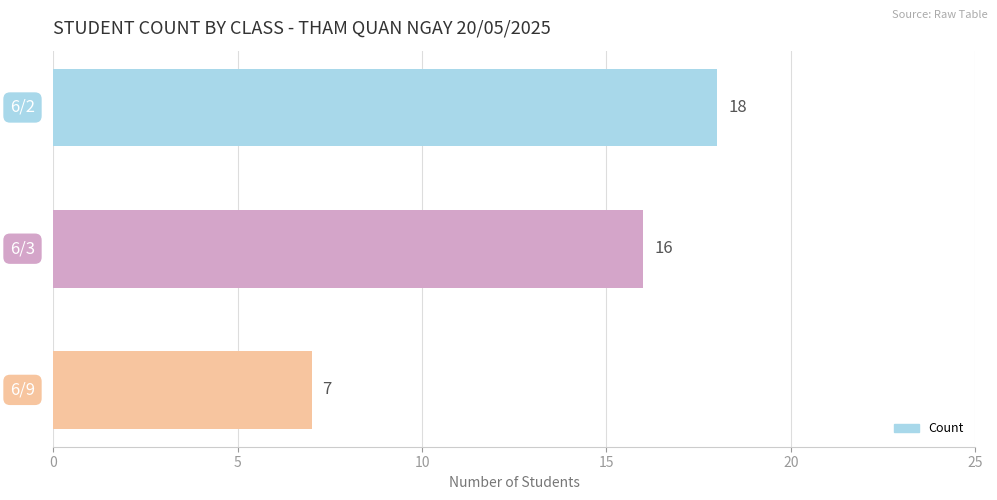

What is the value of the 1st bar from the top?

18